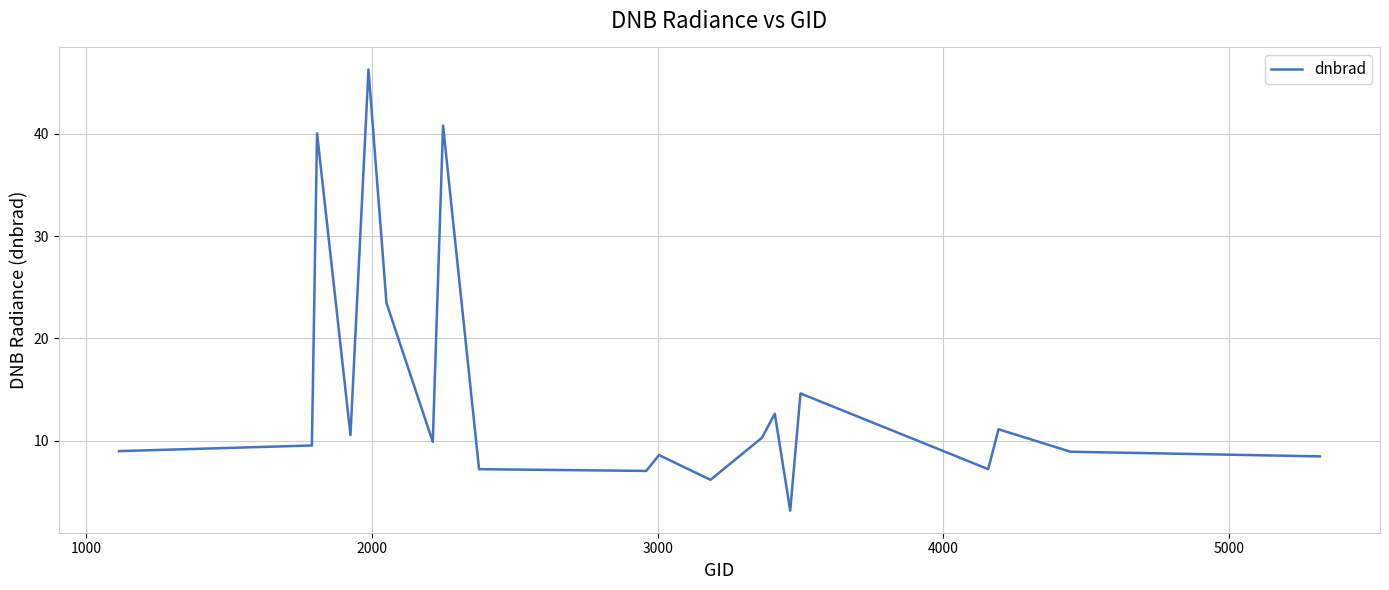

What is the minimum value shown in the chart?

3.2